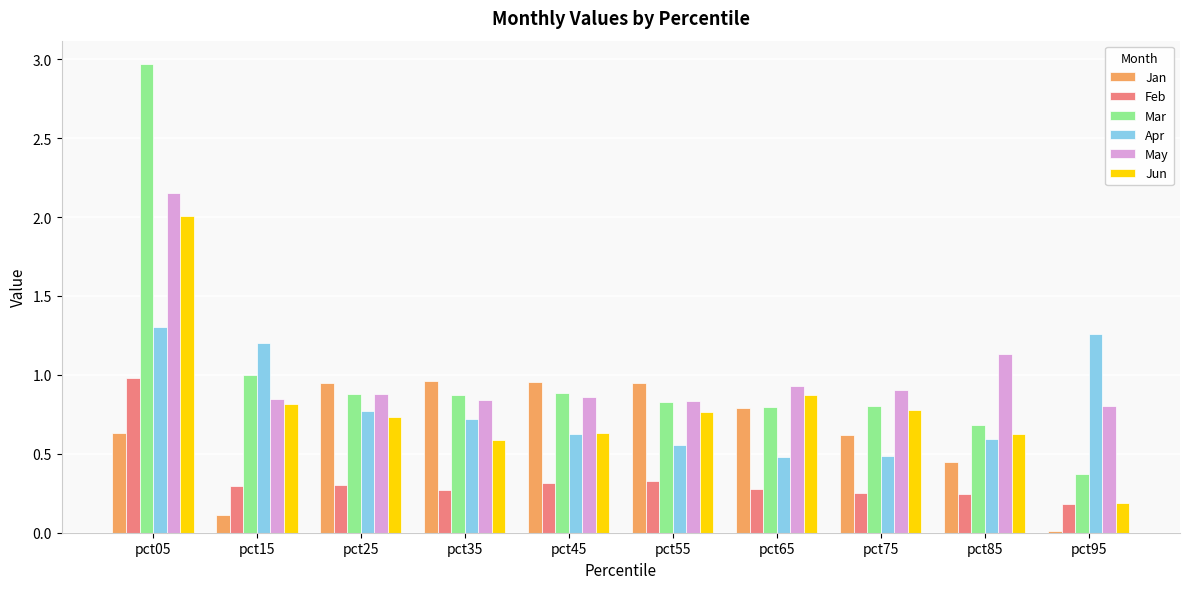

Is it true that Jan equals 0.6 at pct05?

True